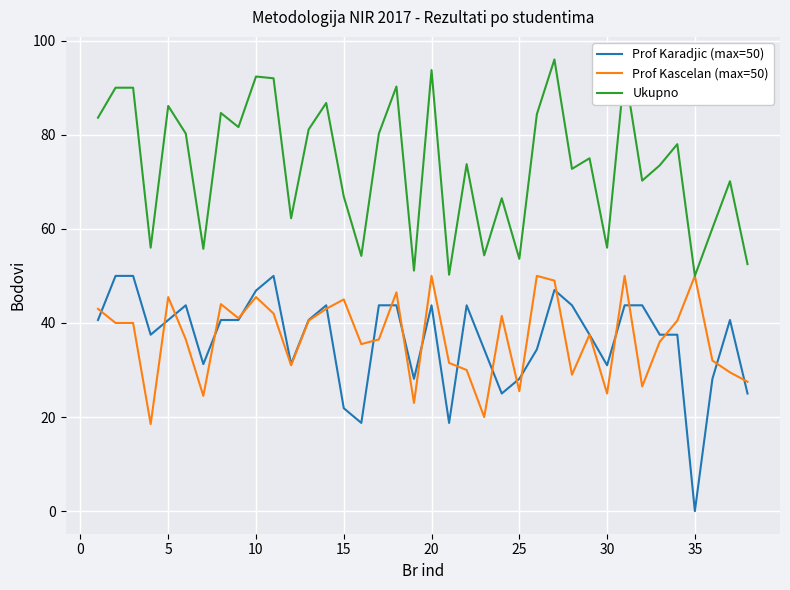

Which series has the largest total across all categories?

Ukupno